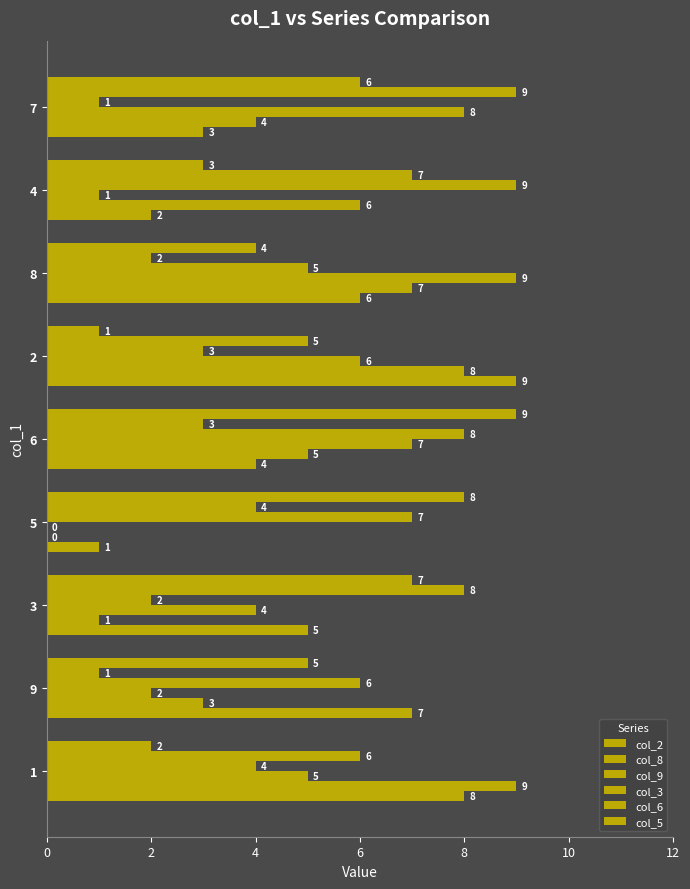

Which series has the largest range (max minus min)?

col_8